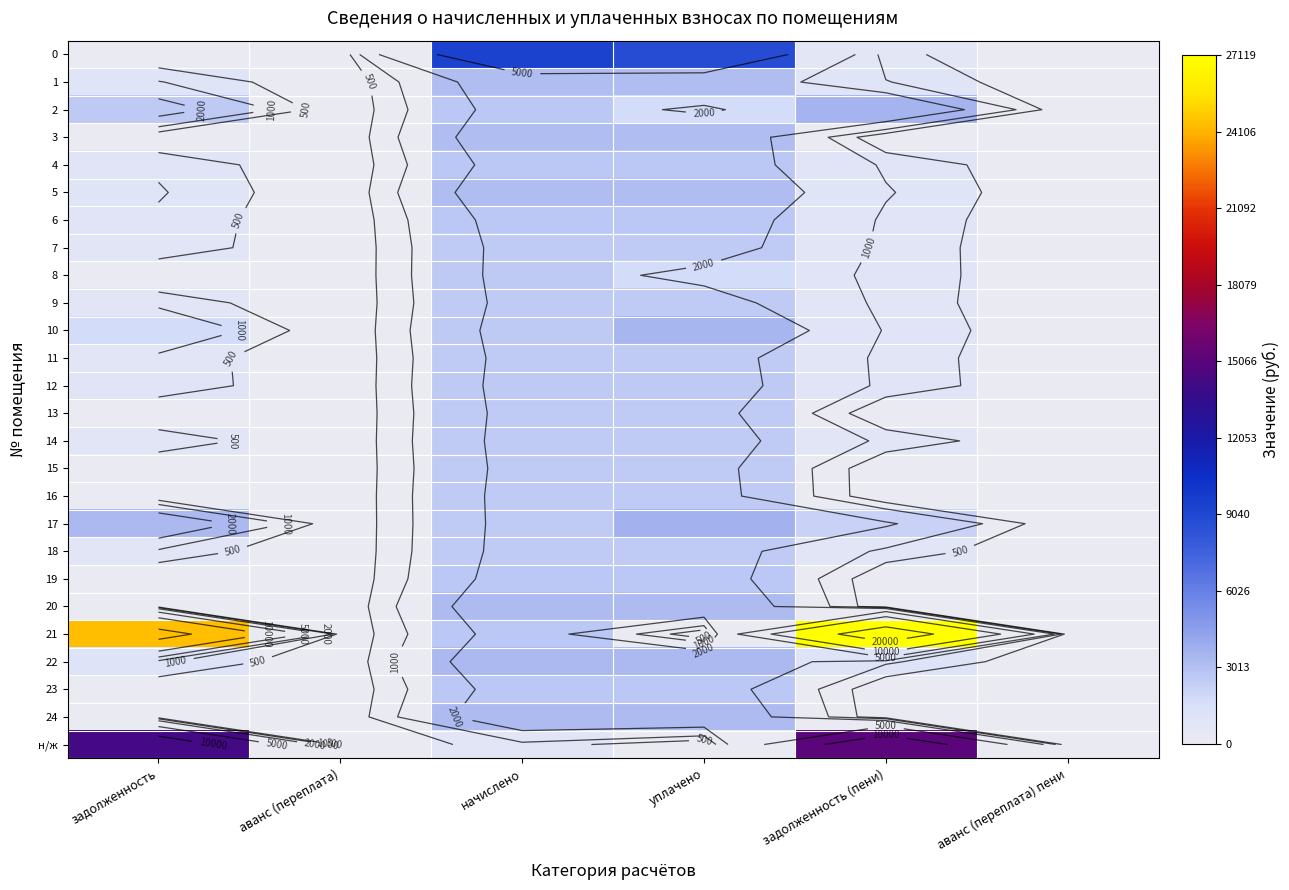

What is the greatest value displayed?

27118.8